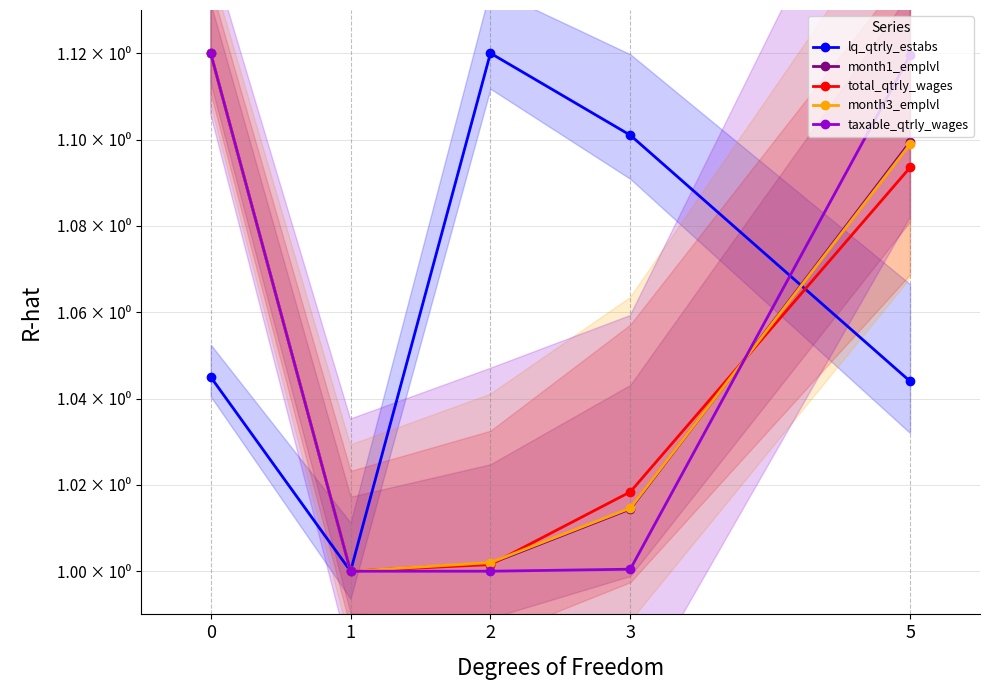

What is the lowest value of the lq_qtrly_estabs series?

1.0